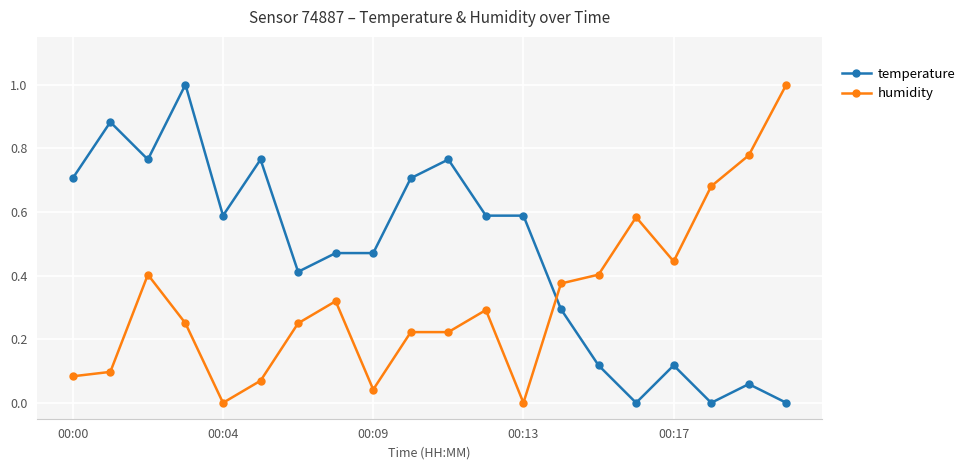

What is the difference between the maximum and minimum values in the humidity series?

1.0